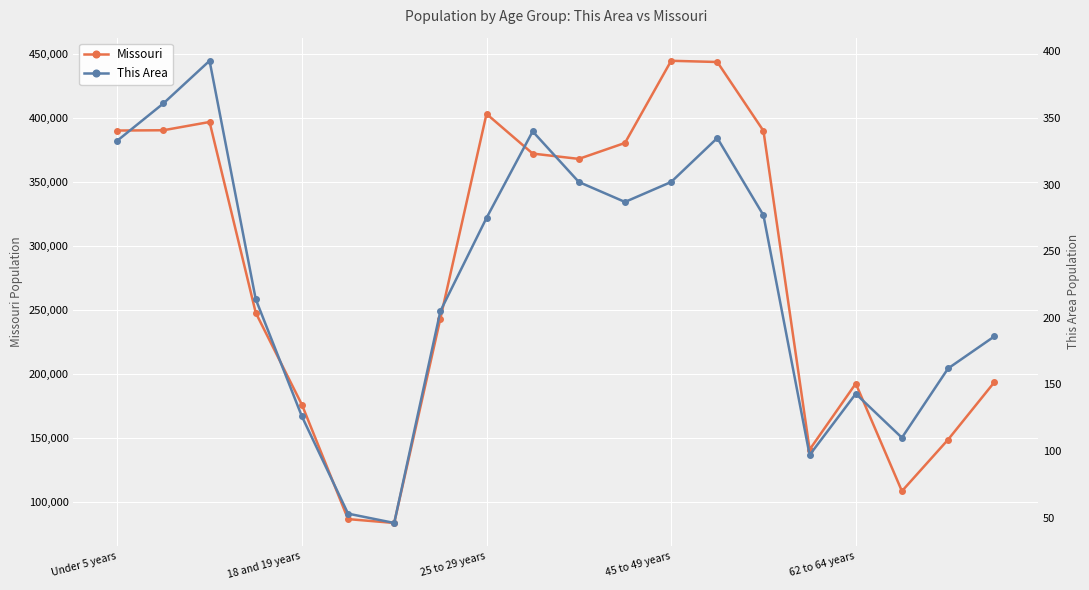

How many interior local peaks does the Missouri series have?

4